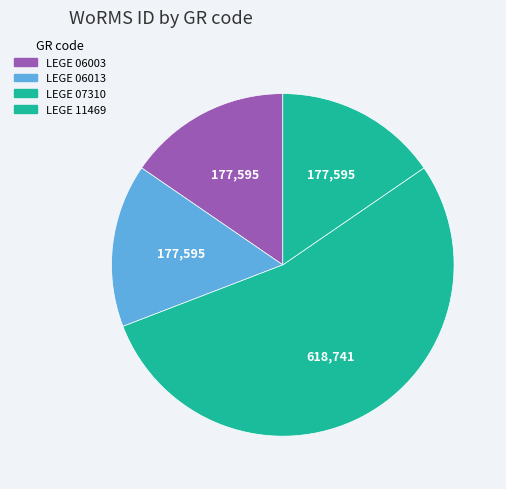

How many slices are in this pie chart?

4